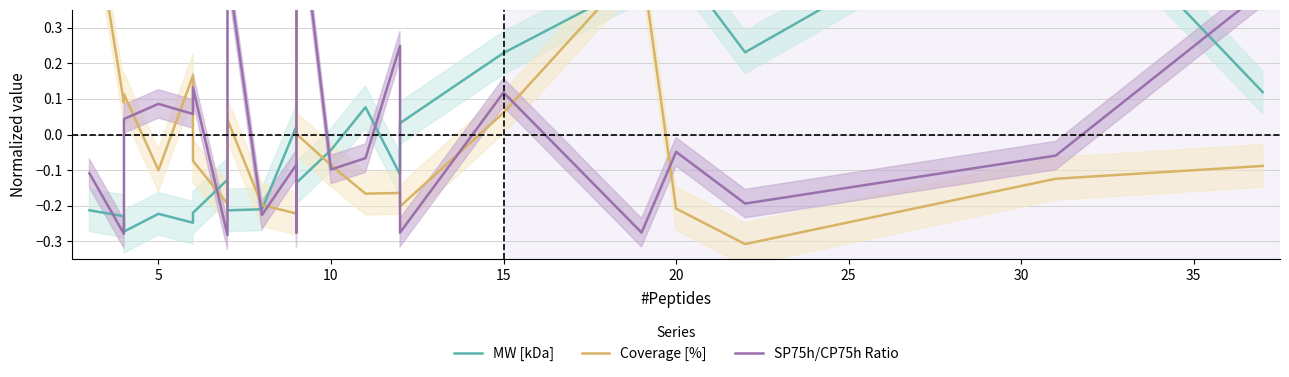

What is the greatest value displayed?

0.7